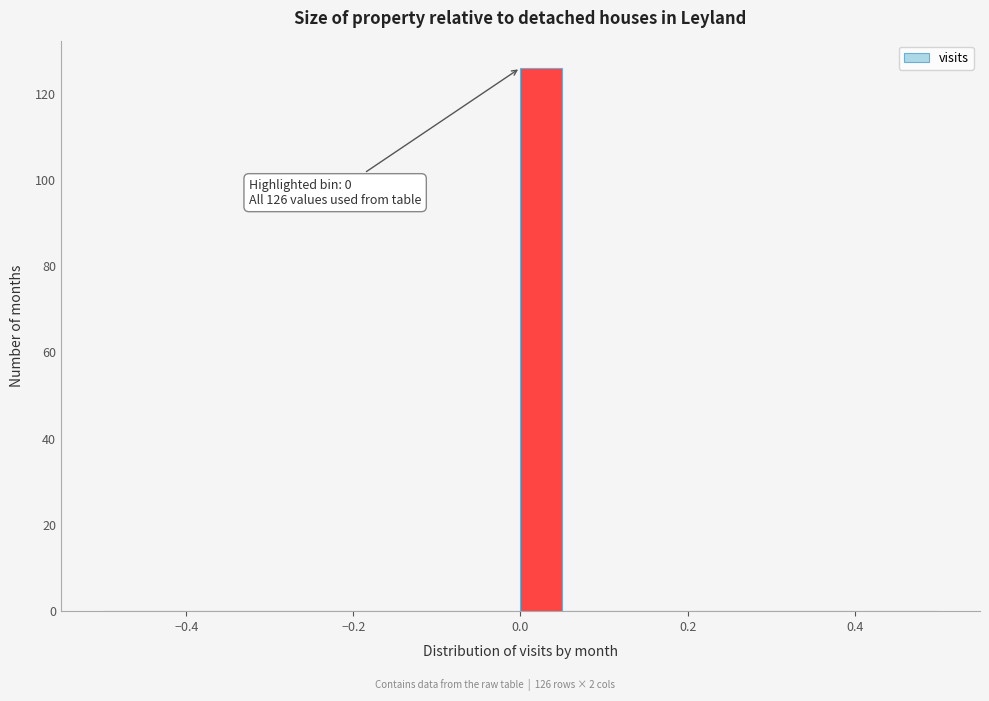

Read against the x-axis, roughly where is the centre of the tallest bar?

0.02